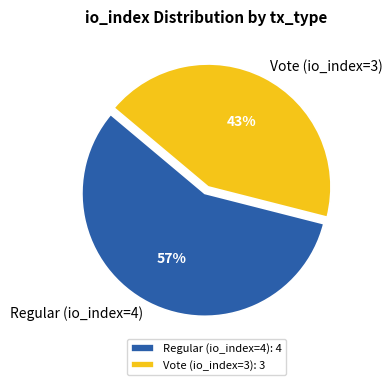

Count the number of slices in the pie.

2